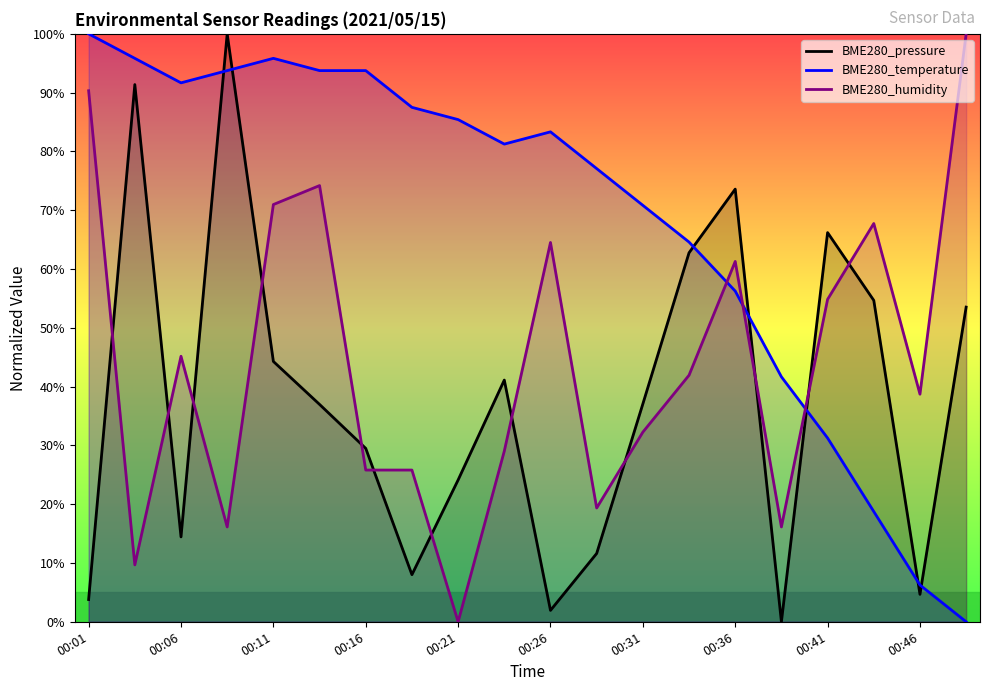

What is the highest value of the BME280_humidity series?

100.0